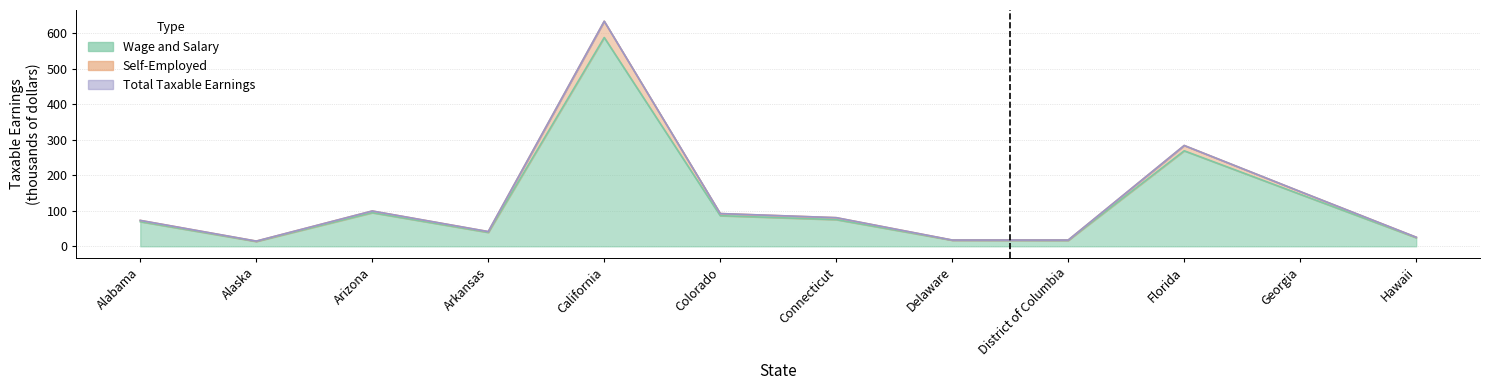

True or false: Total Taxable Earnings has a value of 43.5 at Hawaii.

False